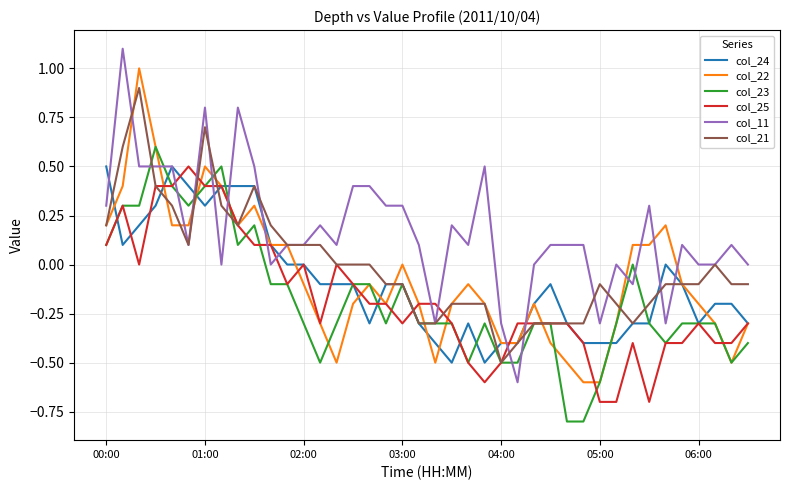

Which series has the largest total across all categories?

col_11